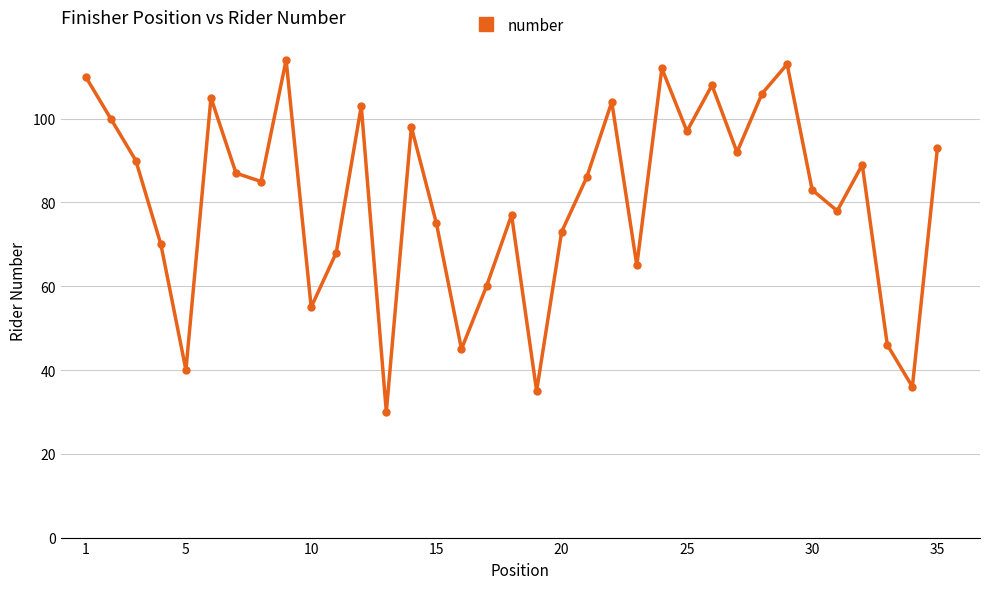

What is the value of the 29th point from the left?

113